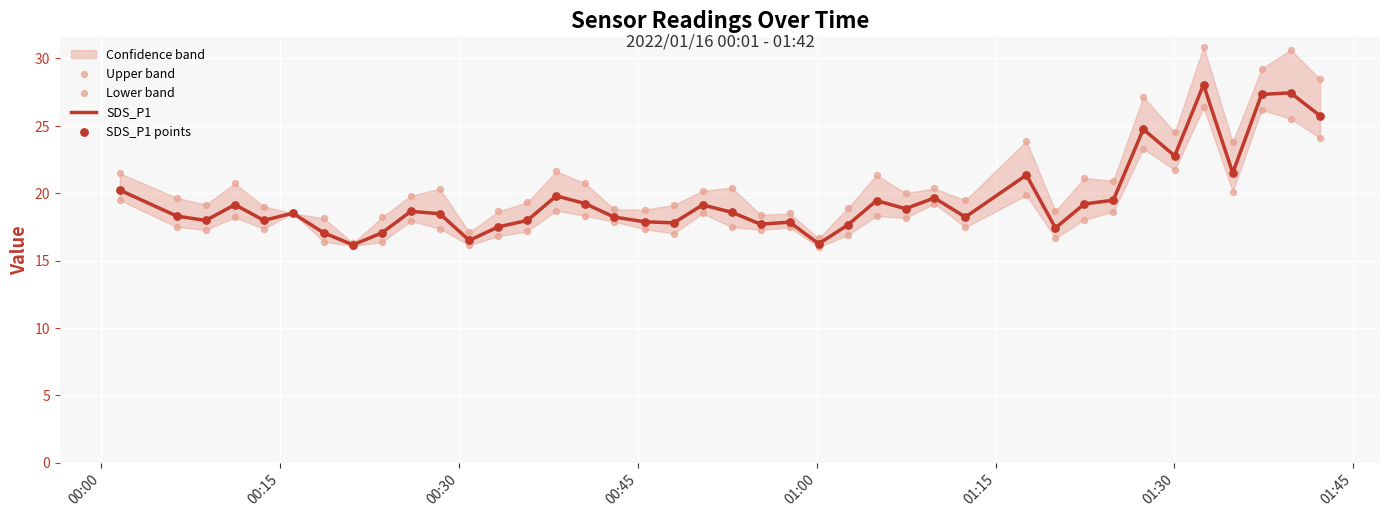

What is the minimum value for SDS_P1?

16.2